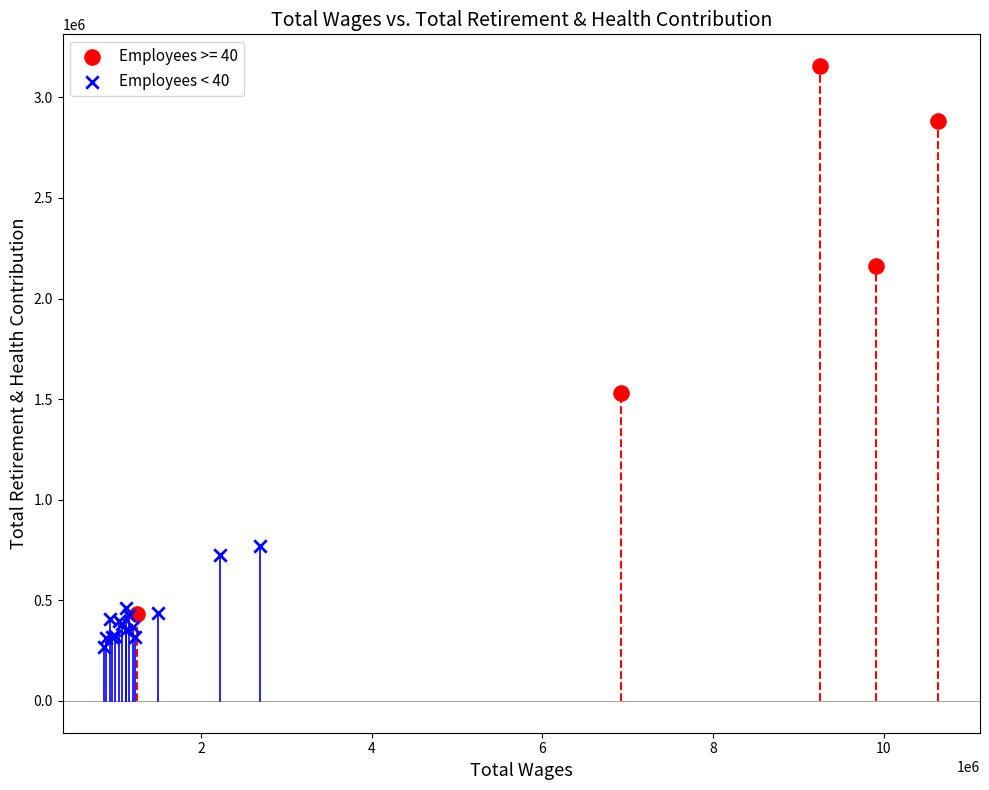

Which series reaches the minimum Y coordinate?

Employees < 40